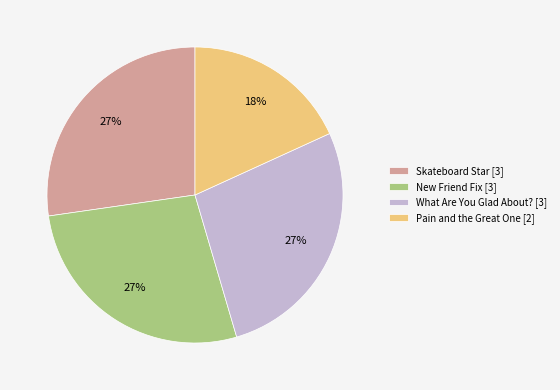

Which category has the smallest portion of the pie?

Pain and the Great One [2]